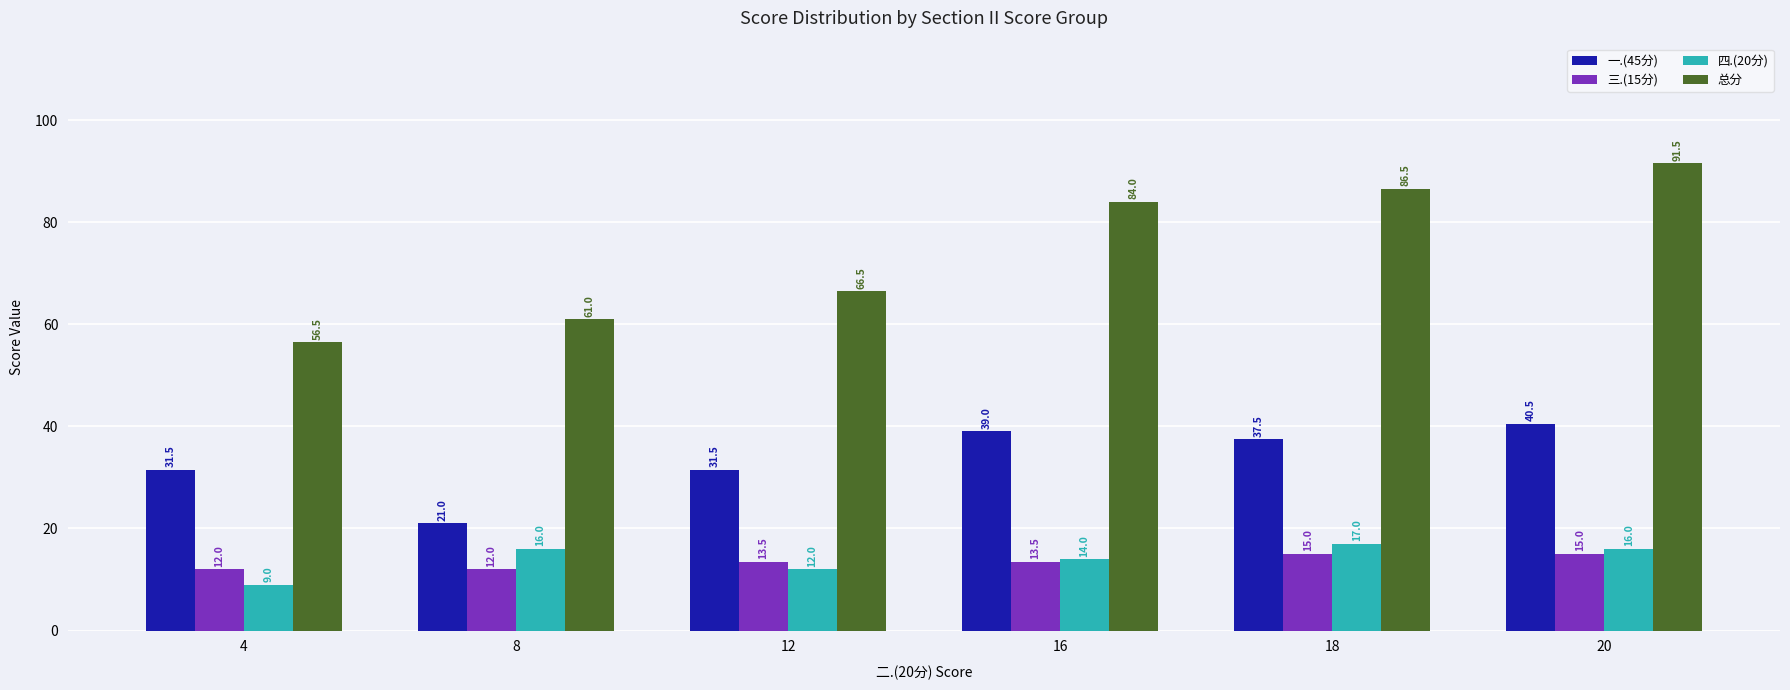

What is the difference between the maximum and minimum values in the 总分 series?

35.0